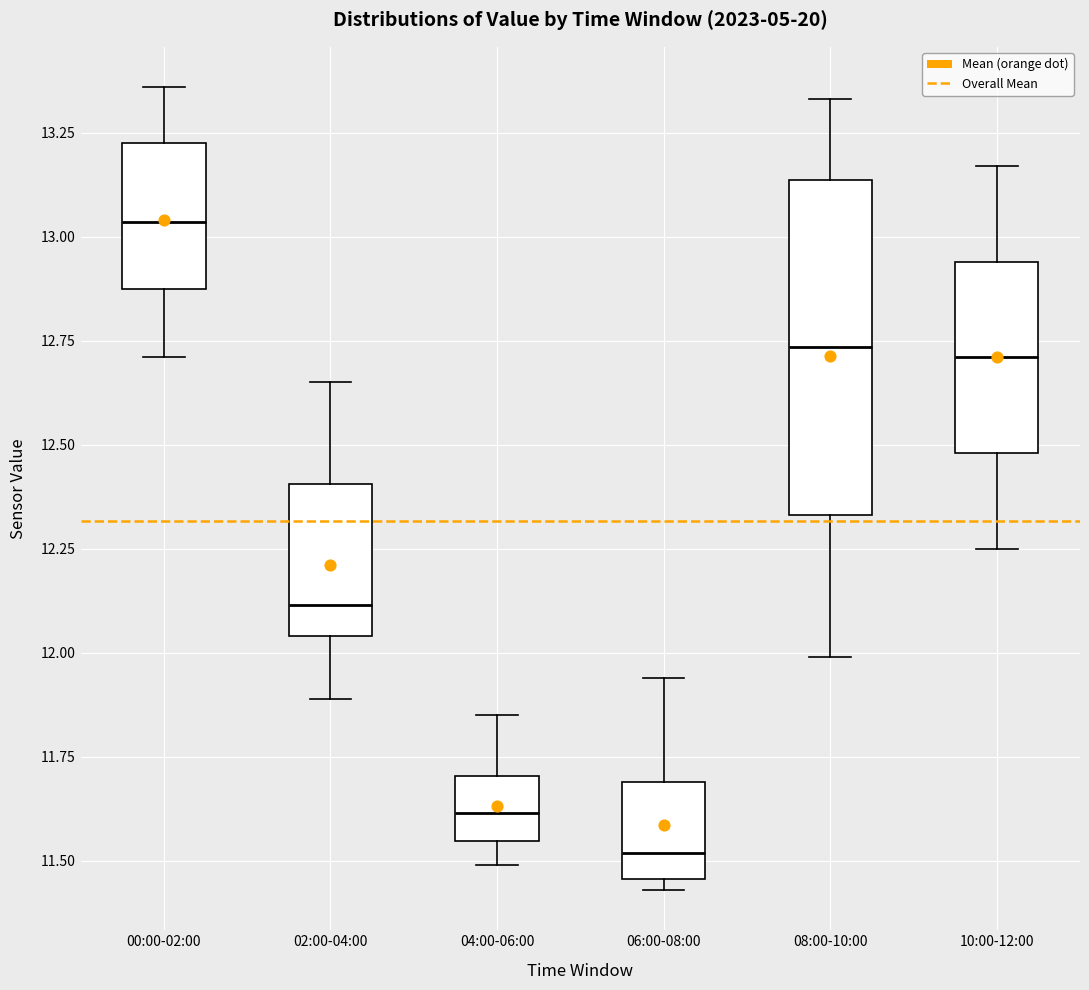

Reading left to right, read every box against the y-axis: the position of its median line, the range the box covers, and the ends of its whiskers. The values are not printed on the chart, so give them approximately, as read against the axis.

00:00-02:00: median 13.05, box 12.90 to 13.25, whiskers 12.70 to 13.35
02:00-04:00: median 12.10, box 12.05 to 12.40, whiskers 11.90 to 12.65
04:00-06:00: median 11.60, box 11.55 to 11.70, whiskers 11.50 to 11.85
06:00-08:00: median 11.50, box 11.45 to 11.70, whiskers 11.45 (just below the box's lower edge) to 11.95
08:00-10:00: median 12.75, box 12.35 to 13.15, whiskers 12.00 to 13.35
10:00-12:00: median 12.70, box 12.50 to 12.95, whiskers 12.25 to 13.15